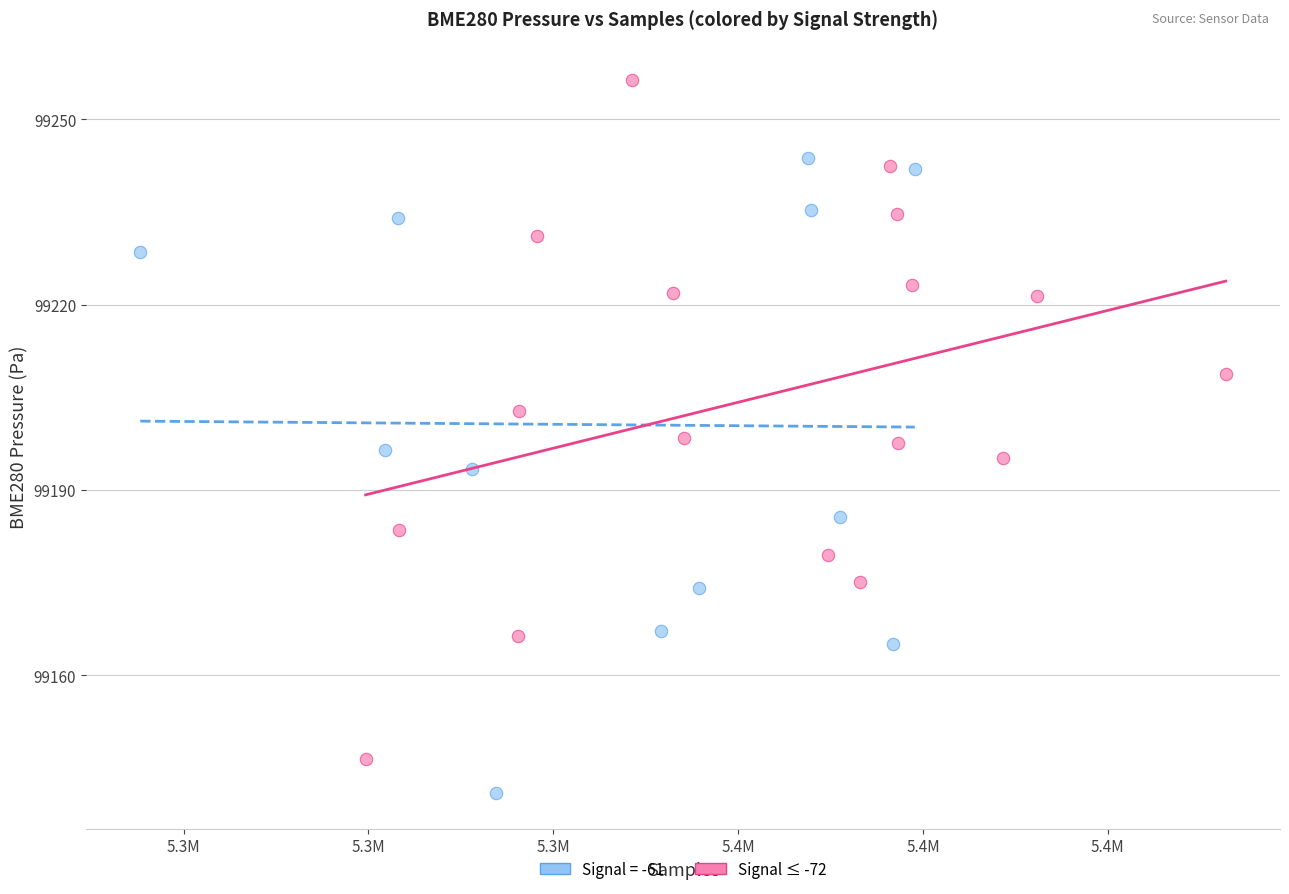

Which series has the widest spread of Y values?

Signal ≤ -72